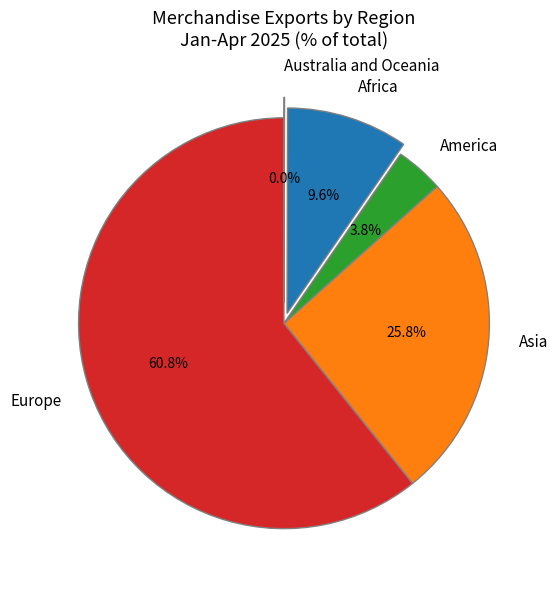

Approximately how many times larger is the value at America compared to Asia?

0.1